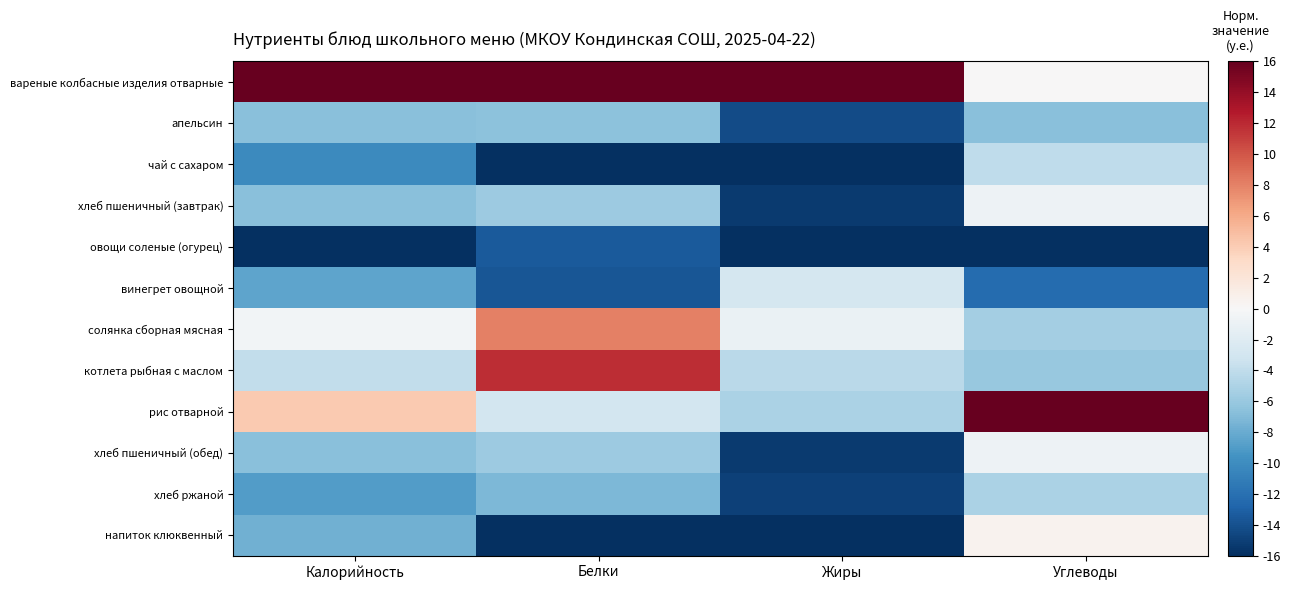

At how many categories does at least one series exceed 7?

4